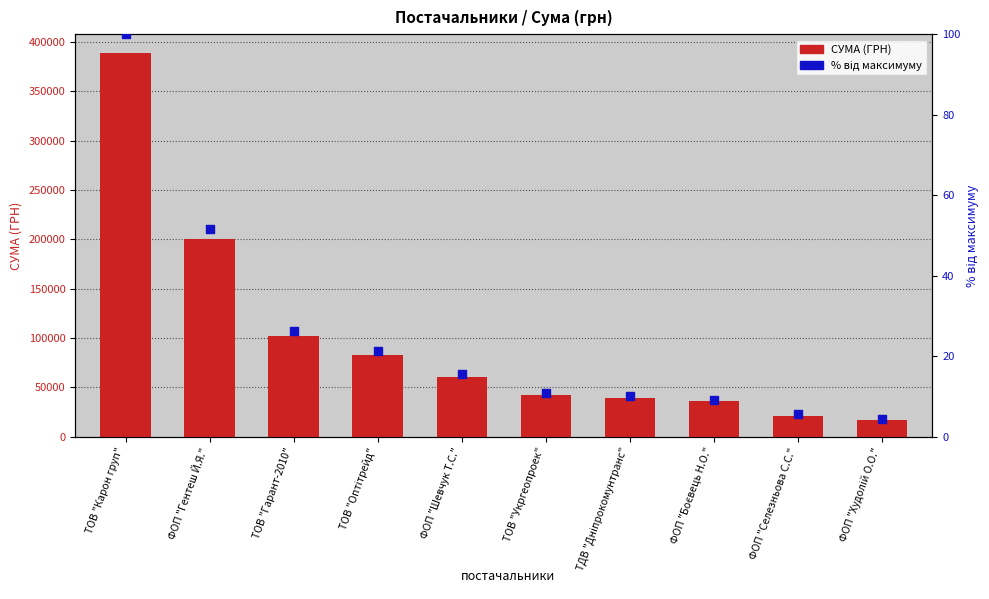

Which series has the widest spread of Y values?

СУМА (ГРН)